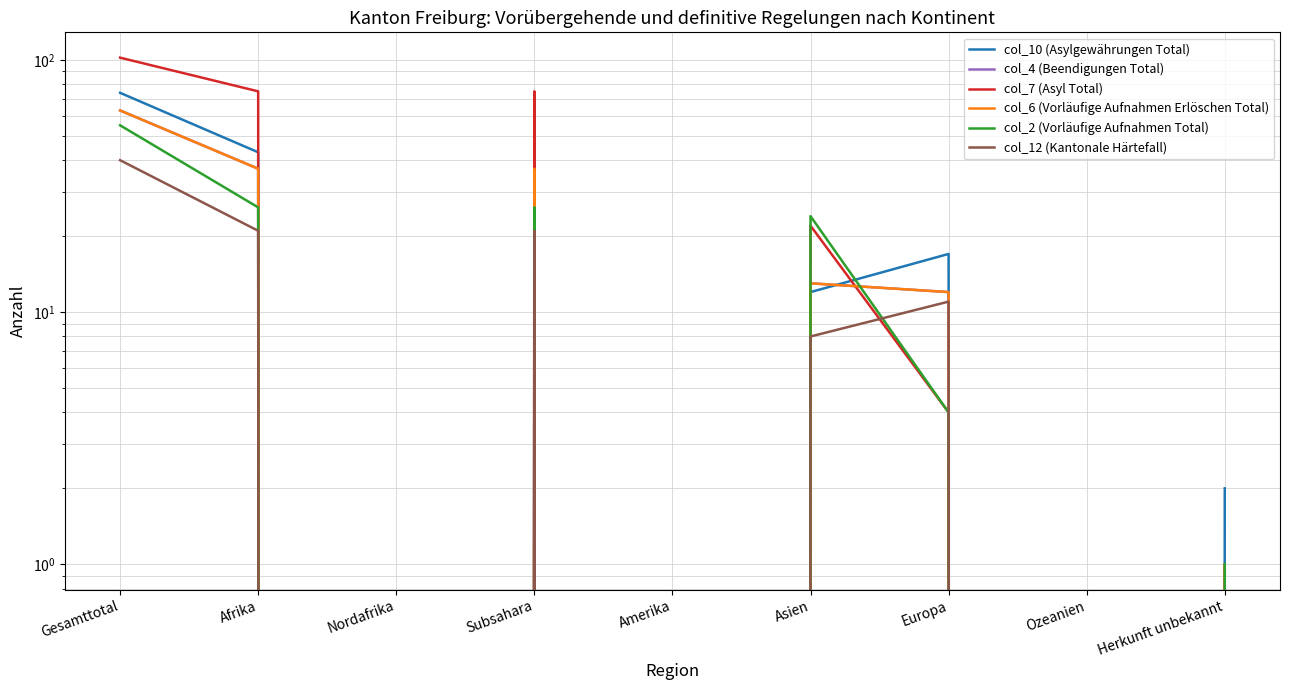

What is the highest value of the col_2 (Vorläufige Aufnahmen Total) series?

55